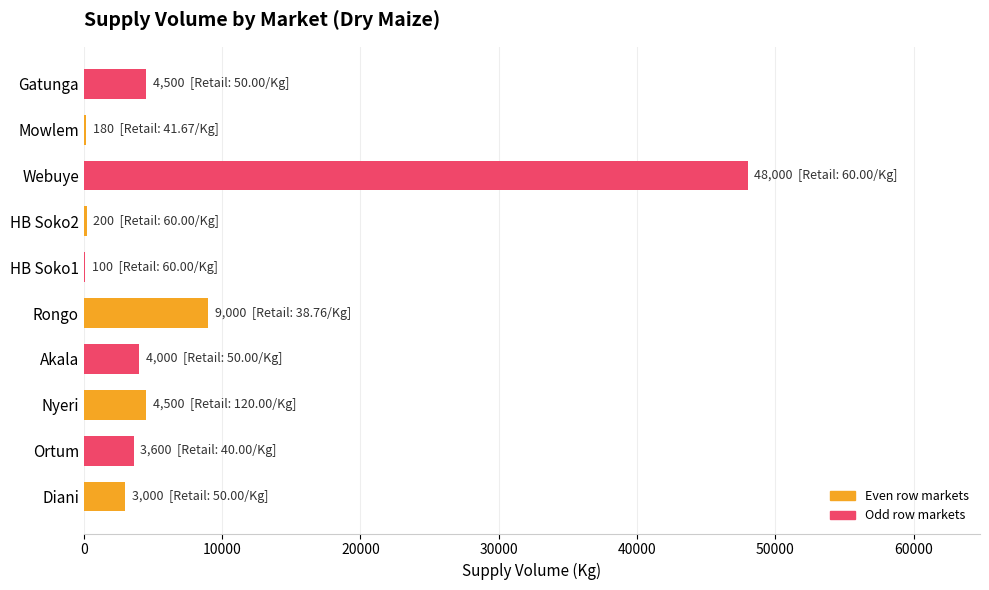

Which has a higher value, Gatunga or HB Soko1?

Gatunga